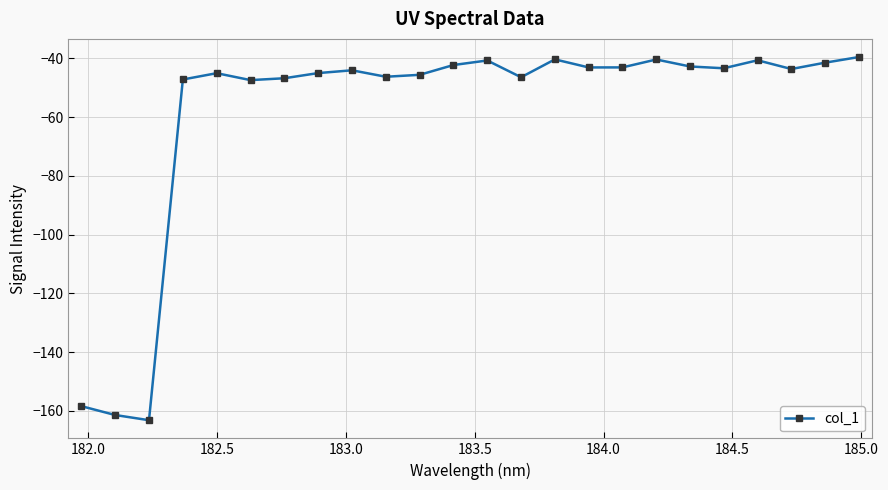

What is the minimum value shown in the chart?

-163.2